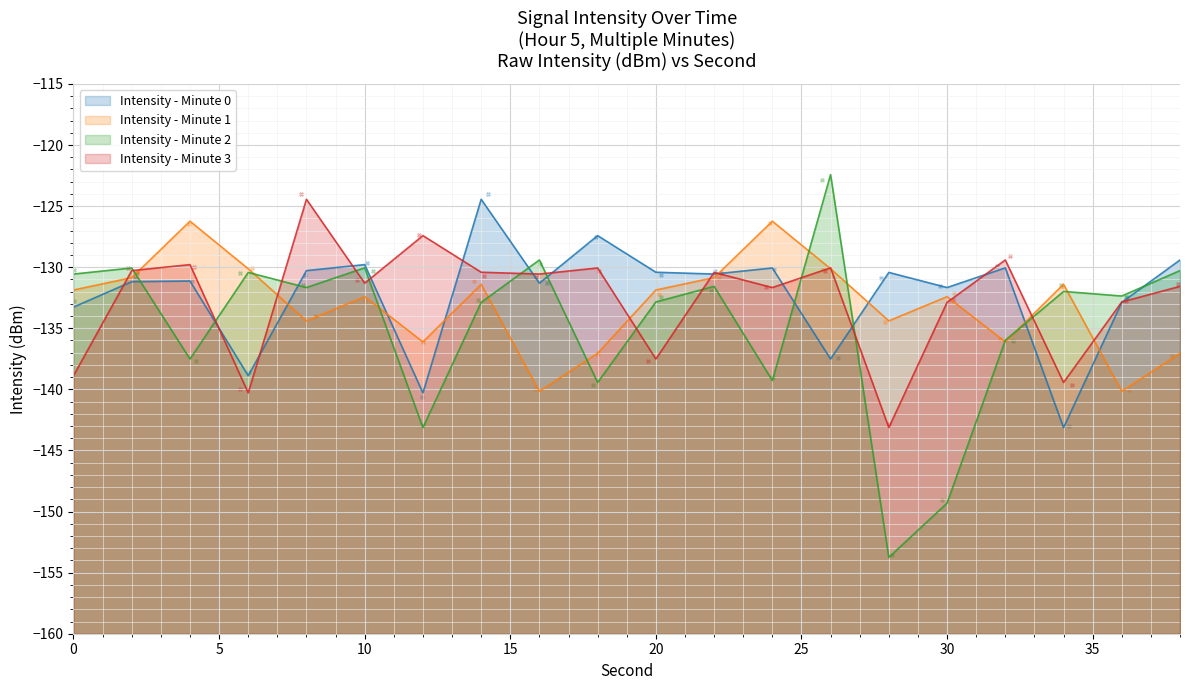

Which series reaches the maximum Y coordinate?

Intensity - Minute 2